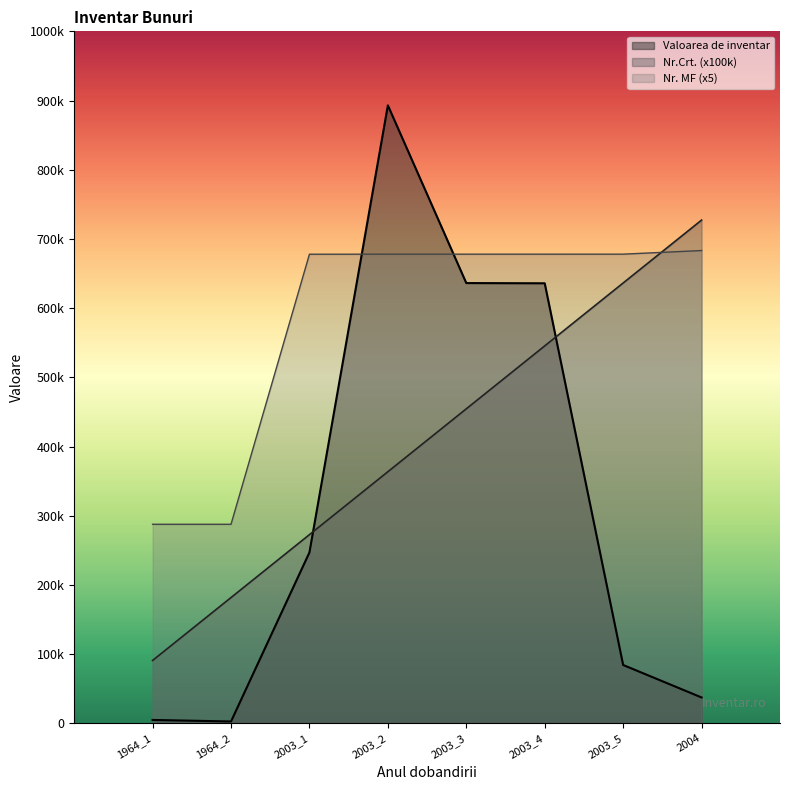

What are all the series names shown in the legend?

Valoarea de inventar, Nr.Crt. (x100k), Nr. MF (x5)